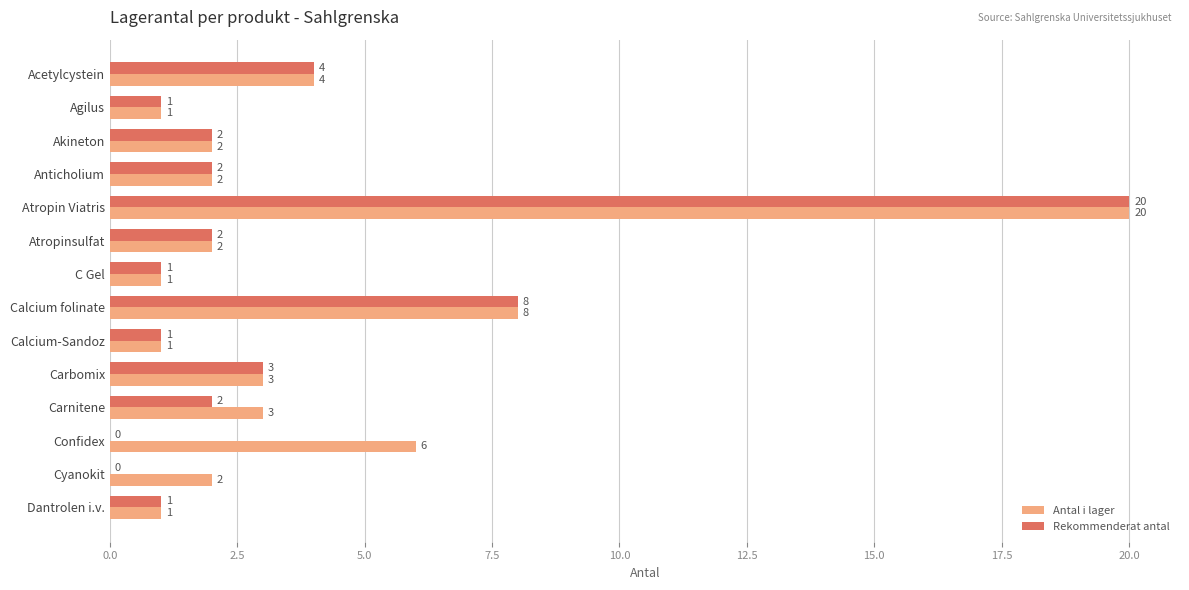

Count the number of categories in the chart.

14